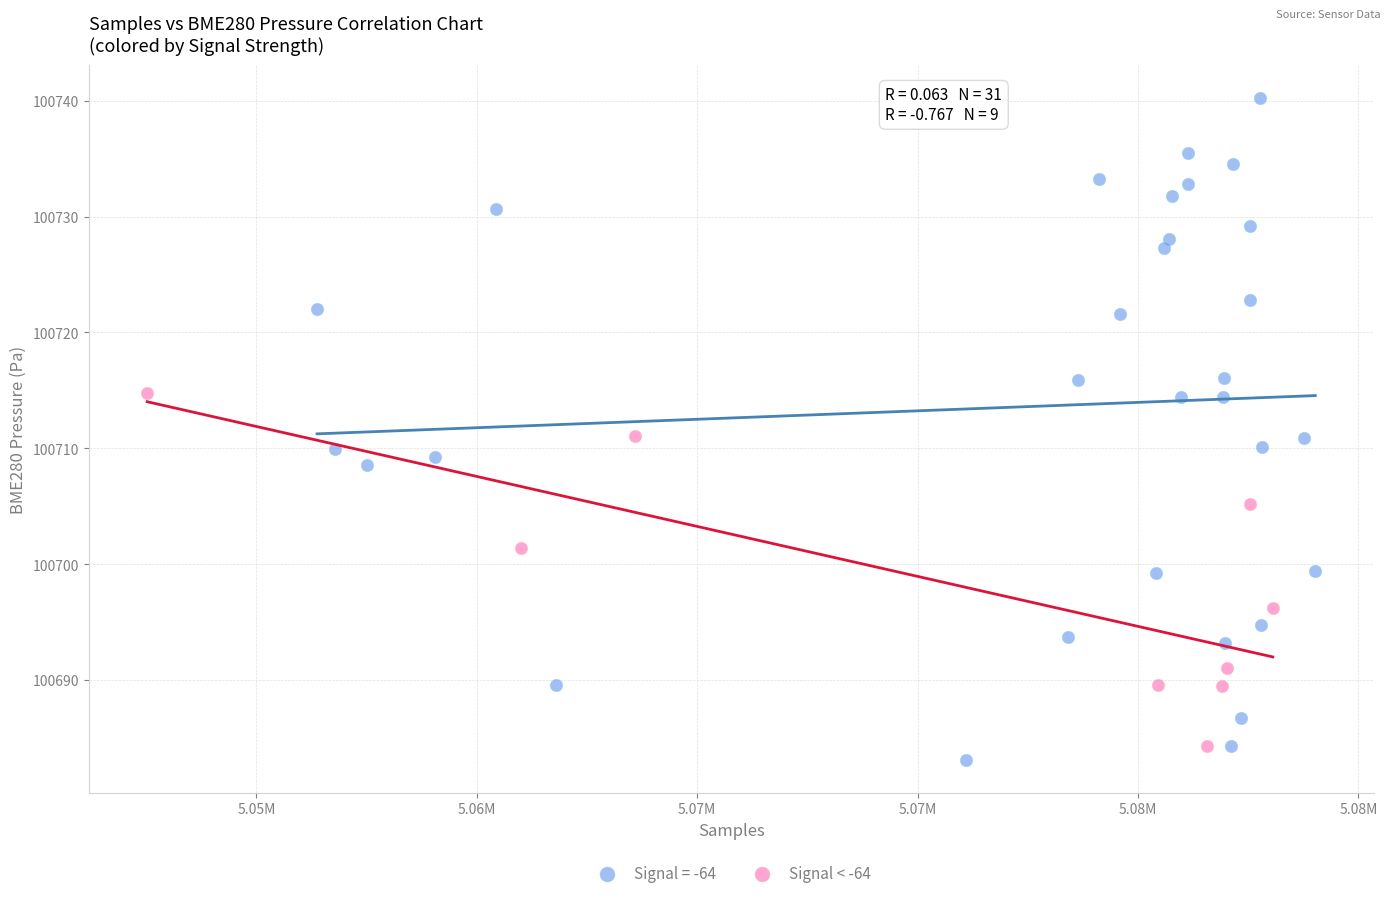

Which series contains the highest Y value?

Signal = -64